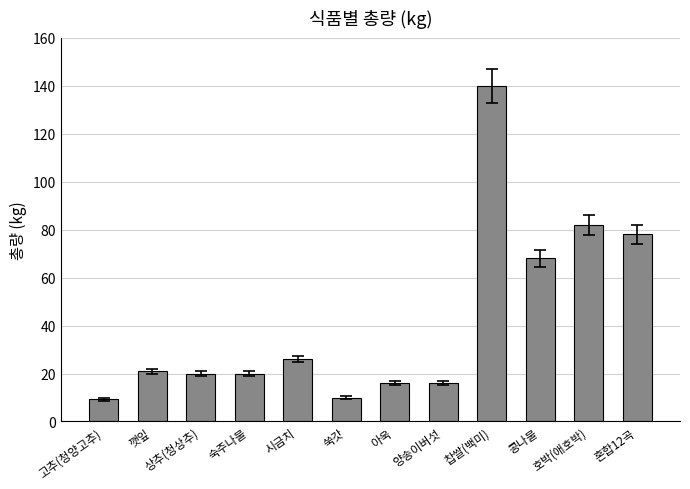

What is the change in value from 찹쌀(백미) to 호박(애호박)?

-58.0